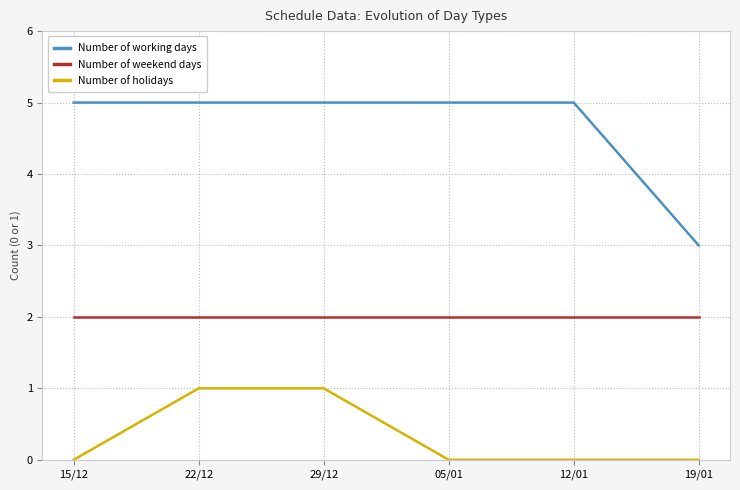

What is the total value across all series at 19/01?

5